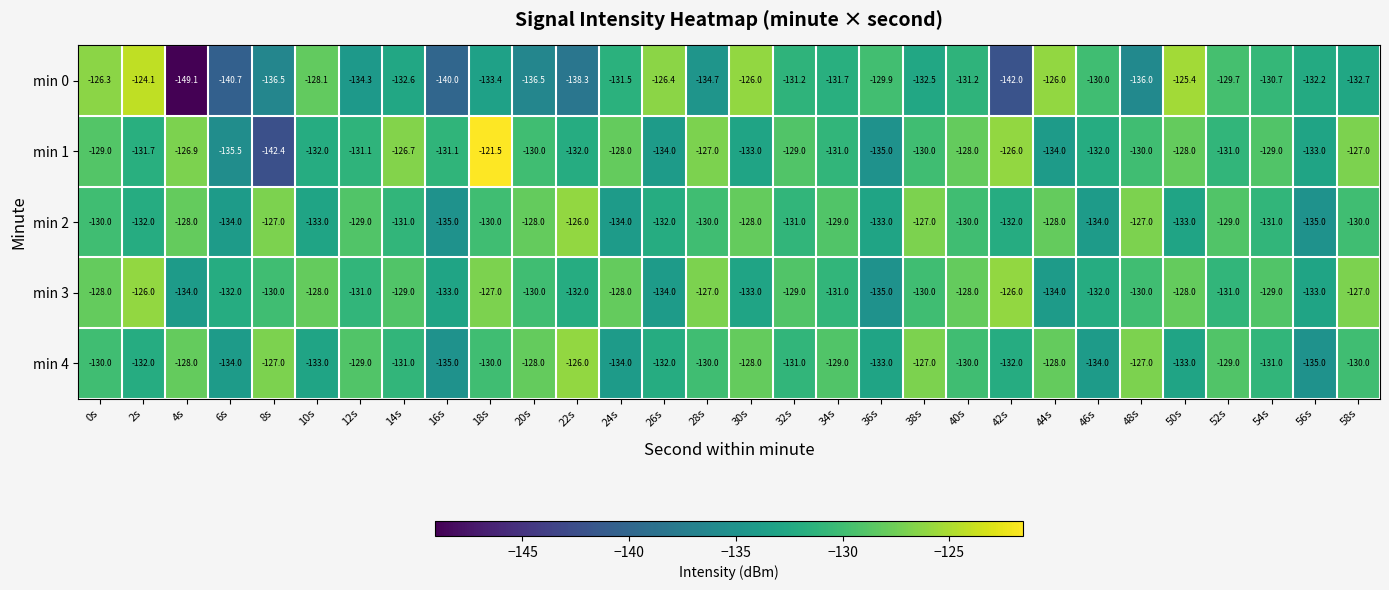

What is the minimum value shown in the chart?

-149.1